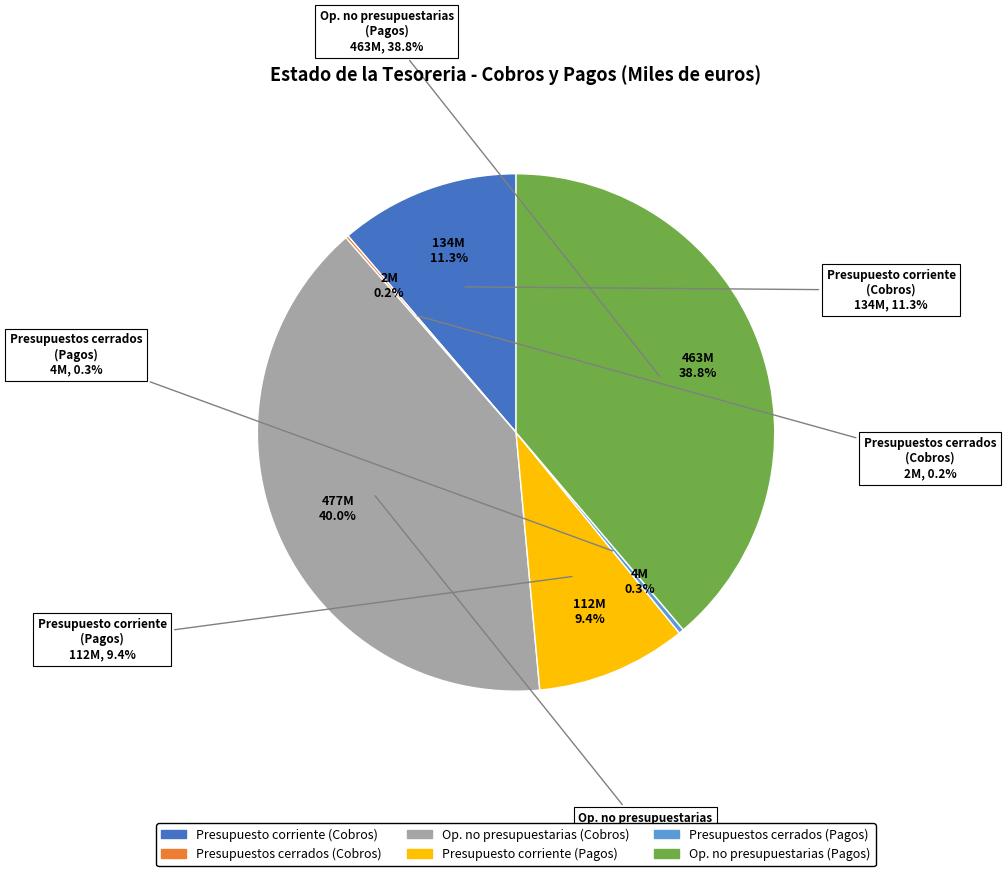

Combined, what portion of the pie is de operaciones no presupuestarias (Pagos) and de operaciones no presupuestarias (Cobros)?

78.8%